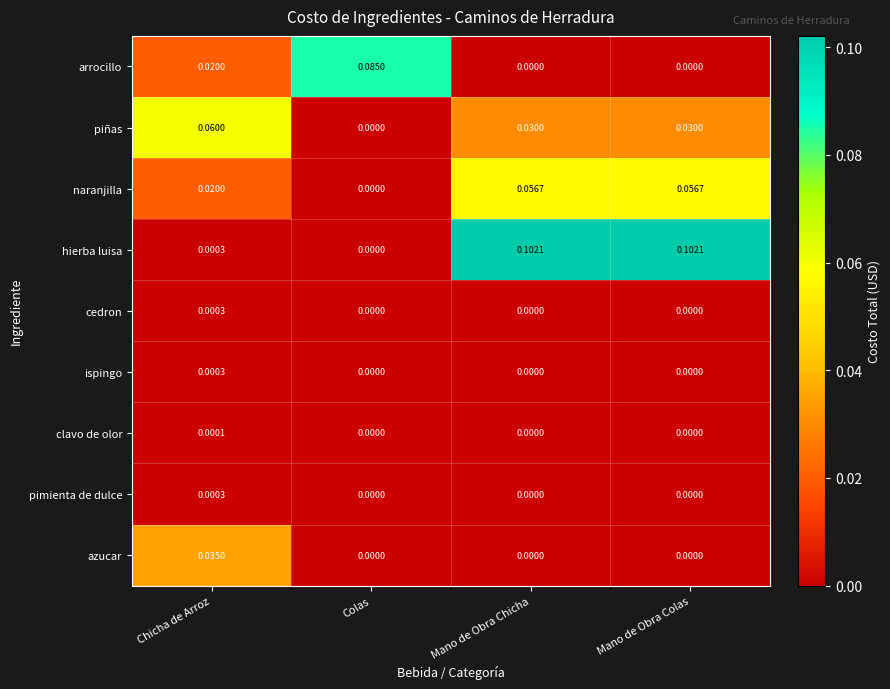

At which label is naranjilla closest to 0?

Colas